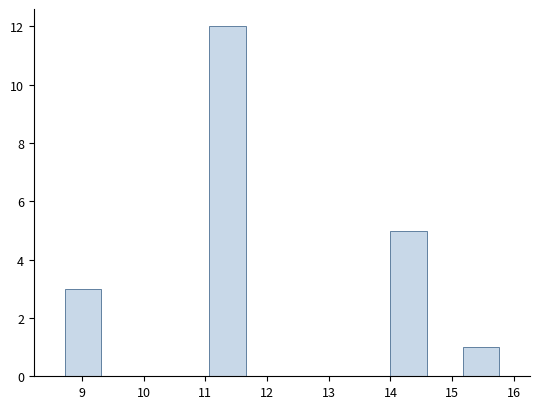

Over which range of the x-axis is the bar tallest?

11.1 to 11.7